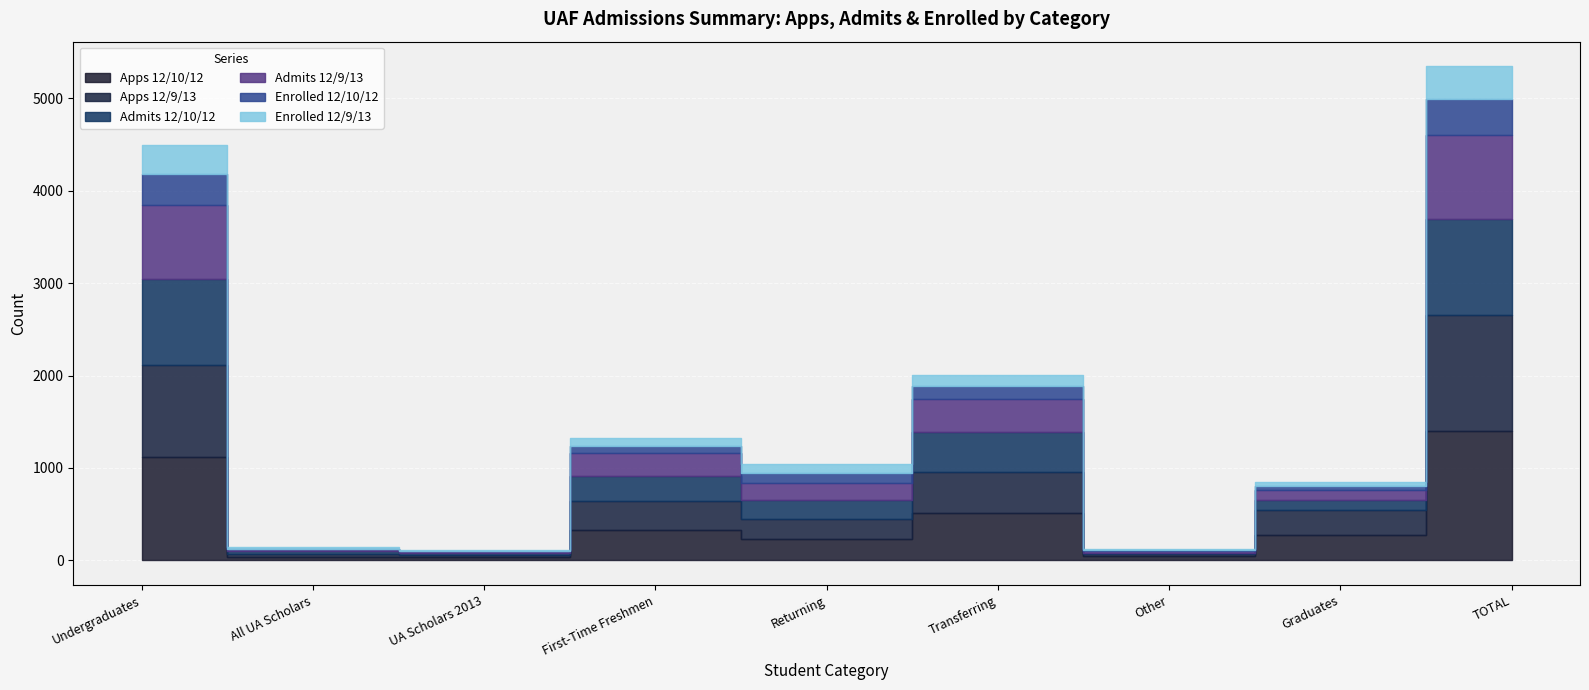

How many data points does each series have?

9